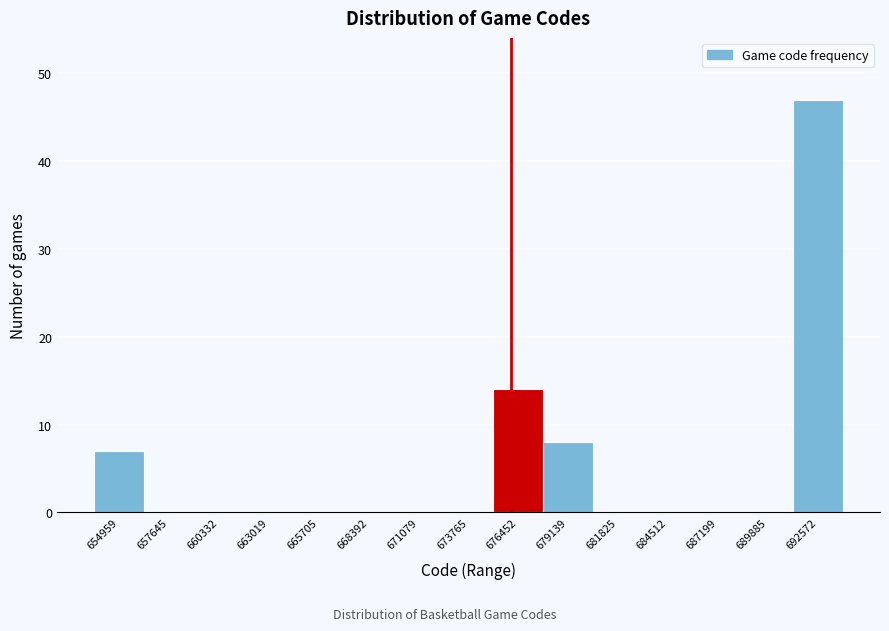

Reading left to right, transcribe all the data shown in this chart.

654959=7	657645=0	660332=0	663019=0	665705=0	668392=0	671079=0	673765=0	676452=14	679139=8	681825=0	684512=0	687199=0	689885=0	692572=47